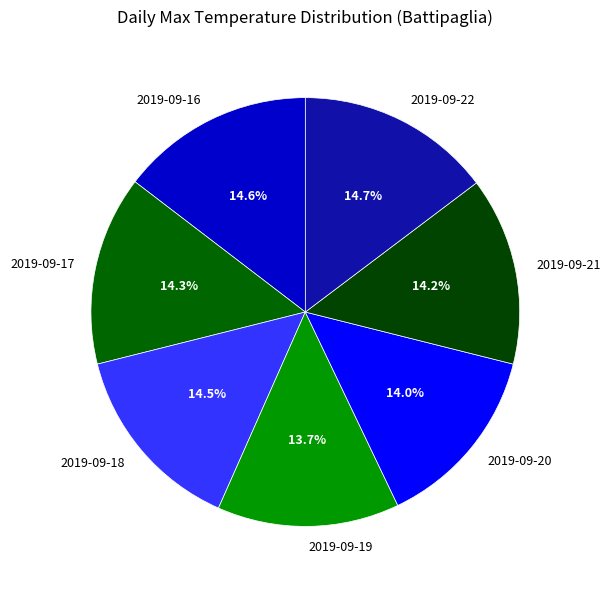

How many segments does this pie chart have?

7